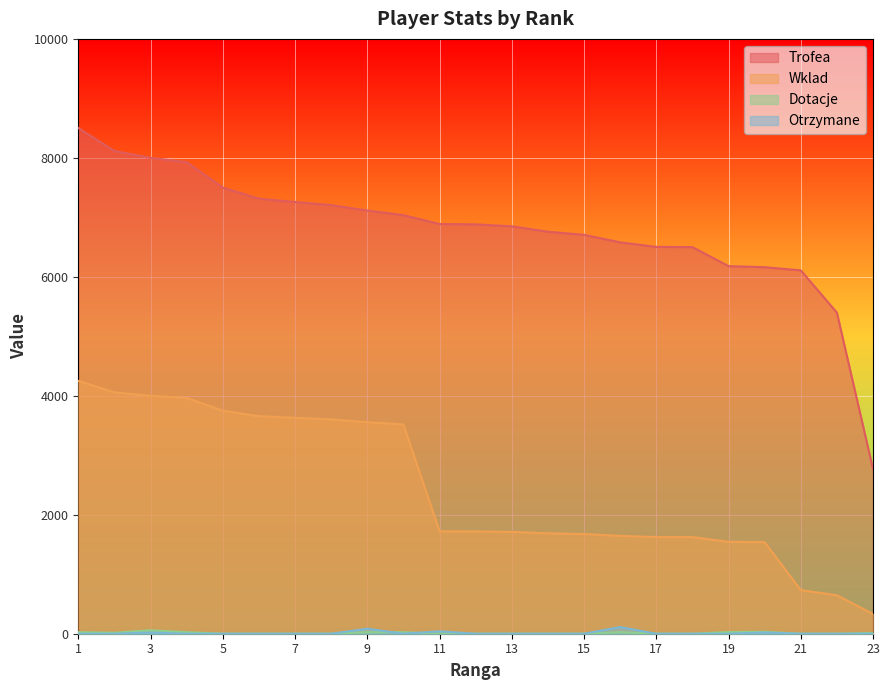

Reading left to right, extract all data points from this chart.

Trofea: 1=8503	2=8115	3=8000	4=7928	5=7500	6=7314	7=7258	8=7206	9=7114	10=7037	11=6888	12=6882	13=6849	14=6758	15=6706	16=6580	17=6503	18=6500	19=6180	20=6162	21=6109	22=5399	23=2769
Wklad: 1=4251	2=4057	3=4000	4=3964	5=3750	6=3657	7=3629	8=3603	9=3557	10=3518	11=1722	12=1720	13=1712	14=1689	15=1676	16=1645	17=1625	18=1625	19=1545	20=1540	21=733	22=647	23=332
Dotacje: 1=26	2=16	3=58	4=26	5=0	6=0	7=0	8=0	9=26	10=26	11=0	12=0	13=0	14=0	15=0	16=26	17=0	18=0	19=28	20=32	21=0	22=0	23=12
Otrzymane: 1=0	2=0	3=20	4=0	5=0	6=0	7=0	8=0	9=84	10=0	11=40	12=0	13=0	14=0	15=0	16=112	17=0	18=0	19=0	20=20	21=0	22=0	23=0